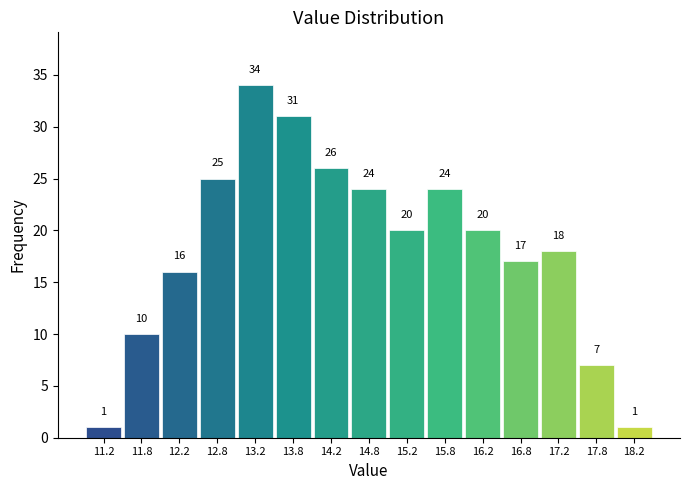

Which range on the x-axis has the tallest bar?

13.0 to 13.5